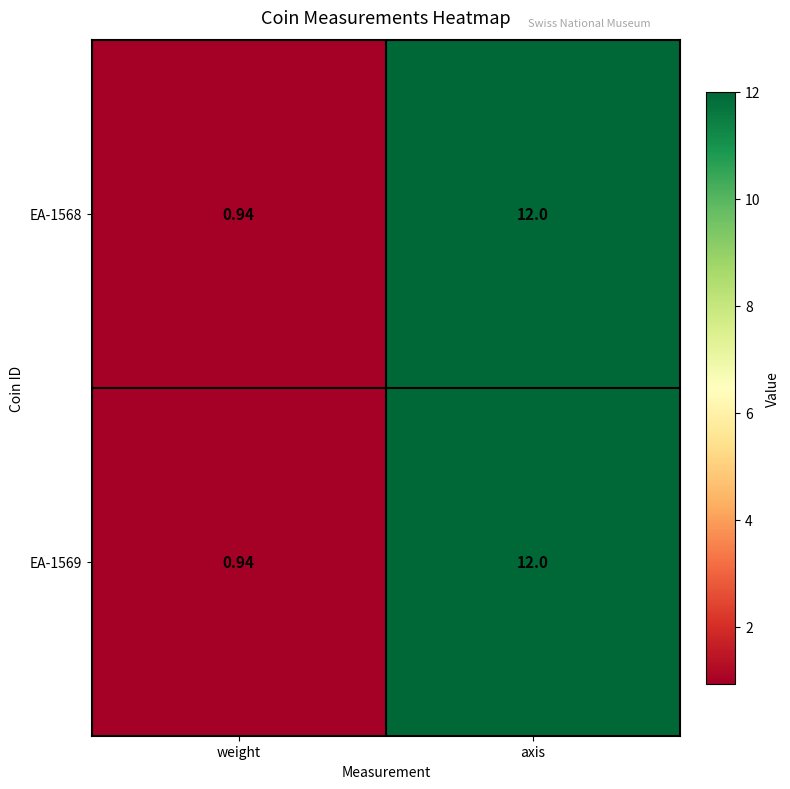

At which label does EA-1569 reach its peak?

axis